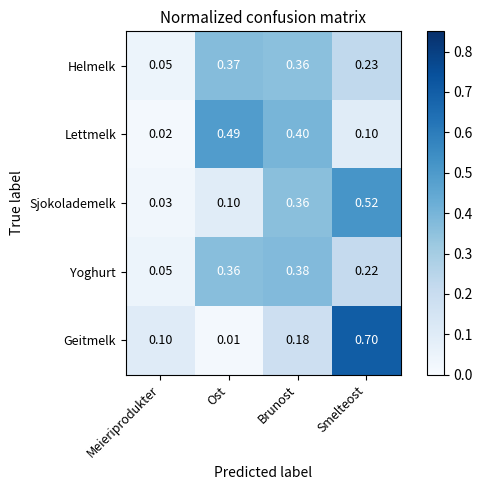

List the labels in order of Geitmelk value, smallest first.

Ost, Meieriprodukter, Brunost, Smelteost